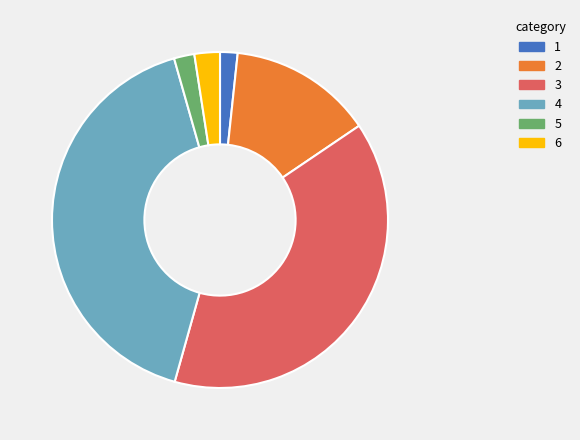

Is 5 the majority of the pie?

No